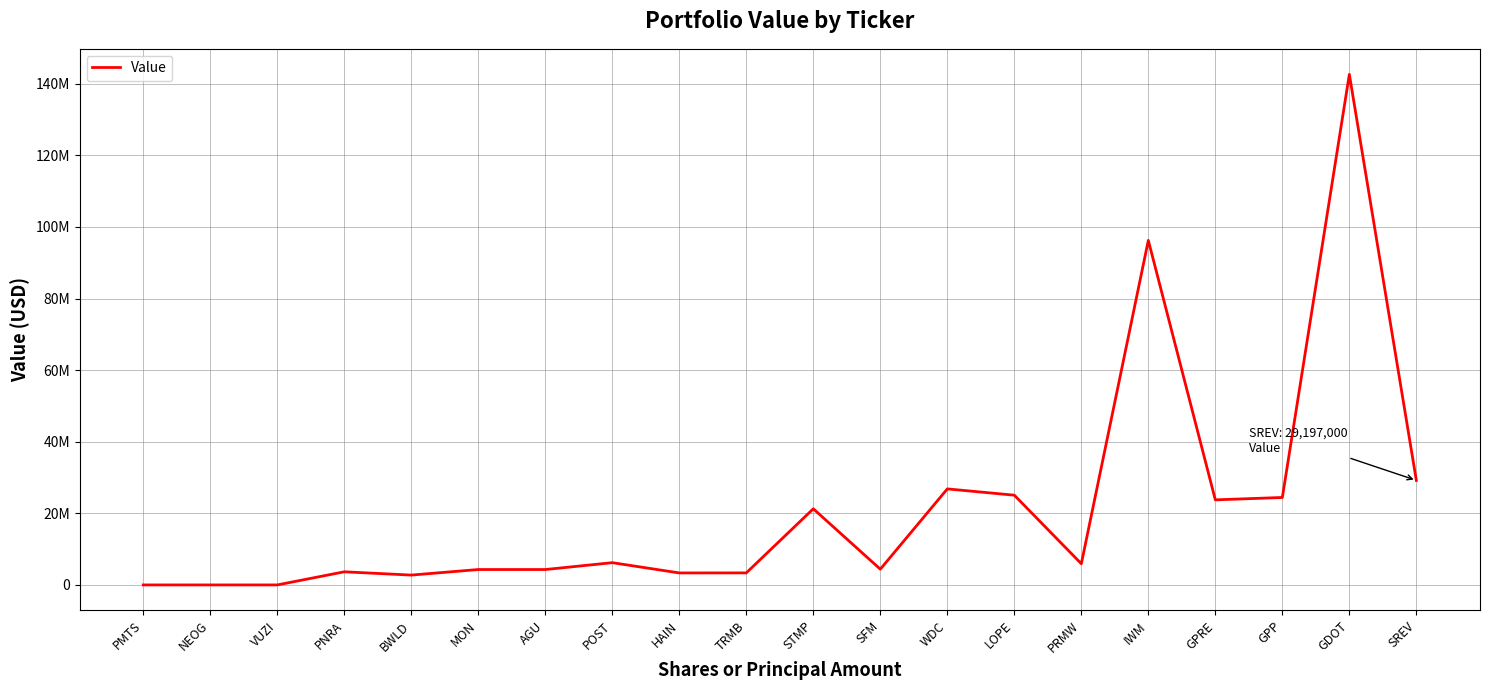

Does the chart display data point markers on the line(s)?

No